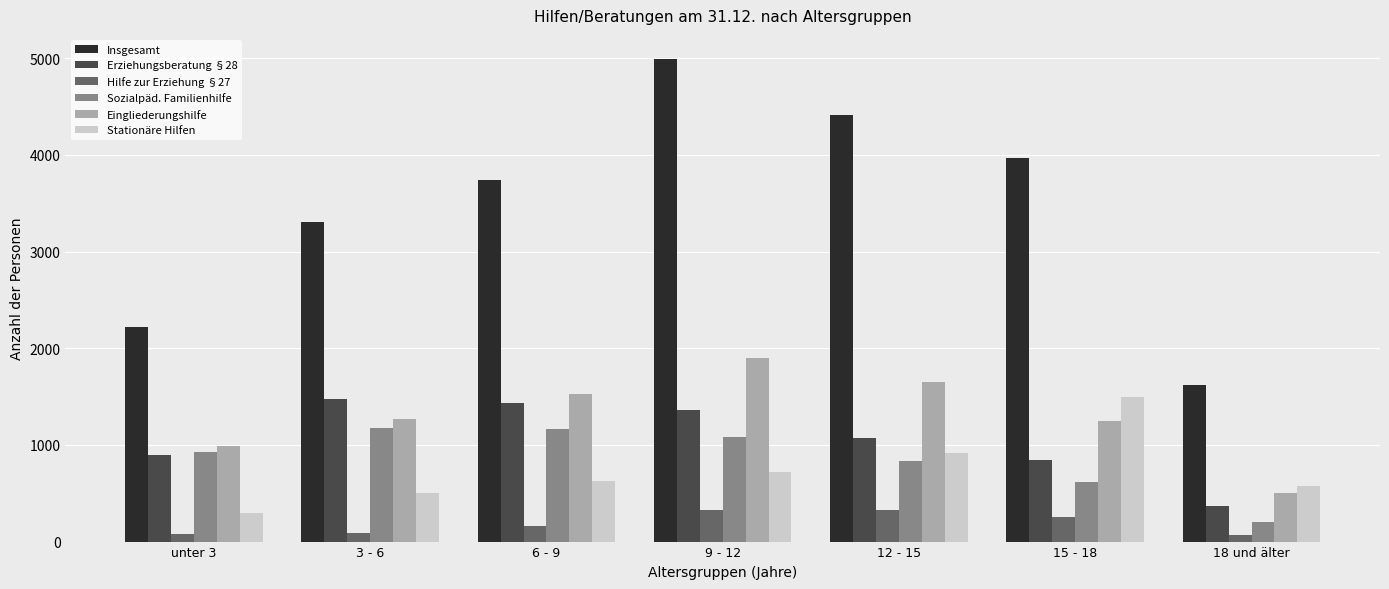

The value of Sozialpäd. Familienhilfe at 6 - 9 is 757. True or false?

False